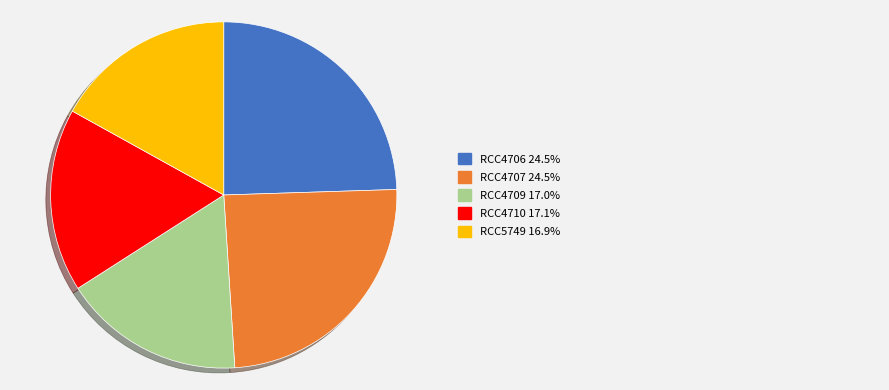

Is there any slice that represents more than half of the pie?

No